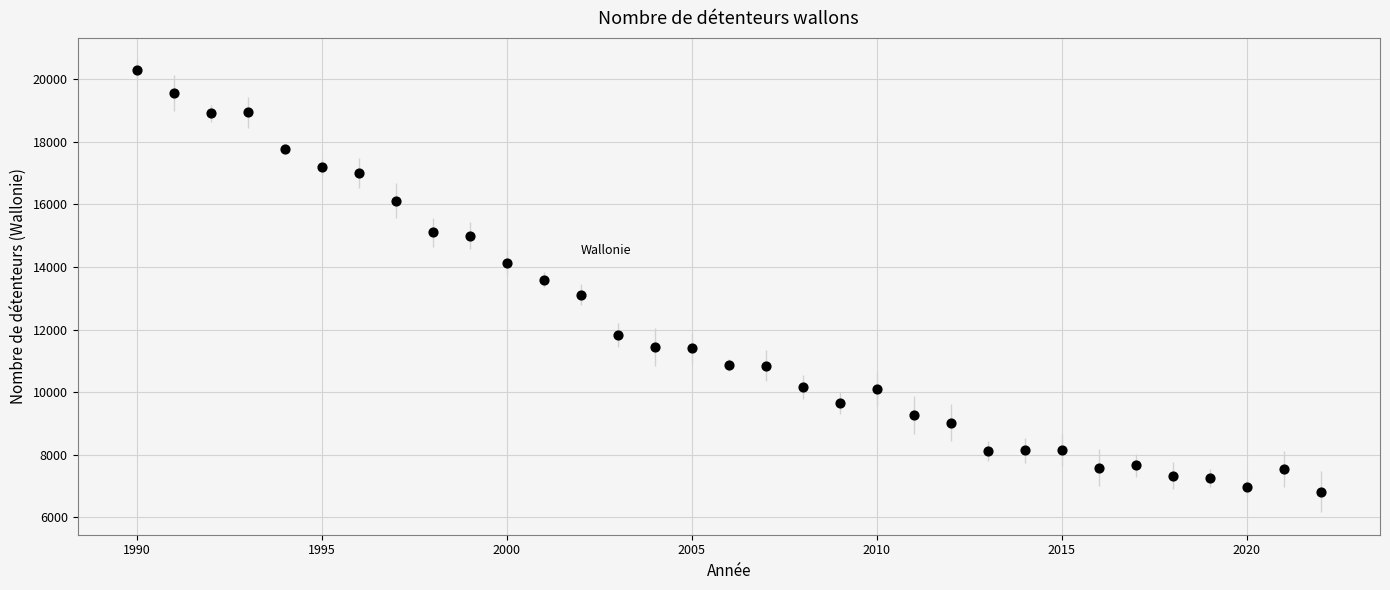

What is the range of X values (max minus min)?

32.0